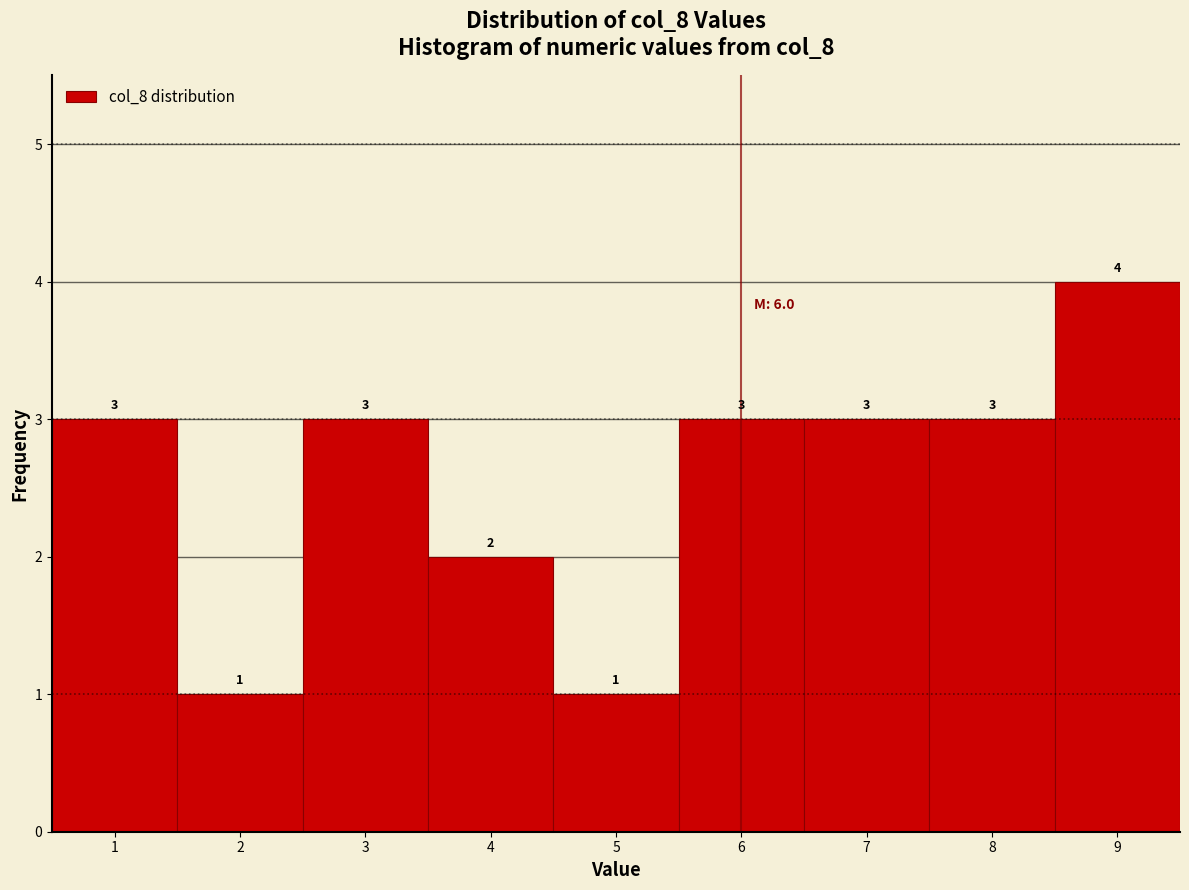

Reading left to right, transcribe this chart: for each bar, give the range it covers on the x-axis and its height.

0.5 to 1.5: 3
1.5 to 2.5: 1
2.5 to 3.5: 3
3.5 to 4.5: 2
4.5 to 5.5: 1
5.5 to 6.5: 3
6.5 to 7.5: 3
7.5 to 8.5: 3
8.5 to 9.5: 4